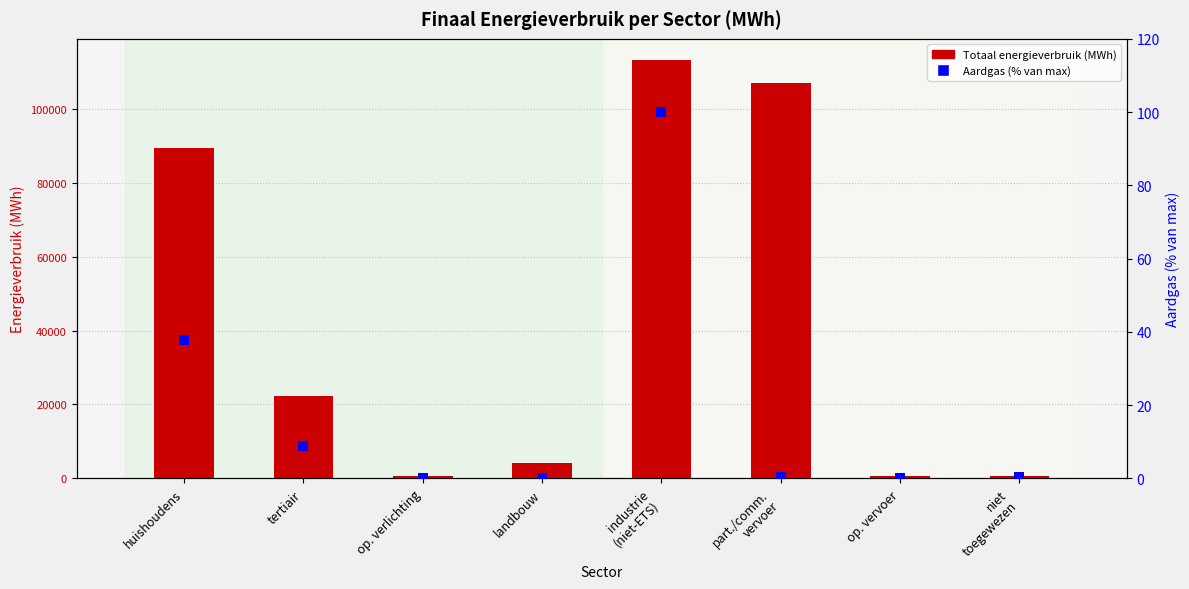

At how many categories does at least one series exceed 94276?

2